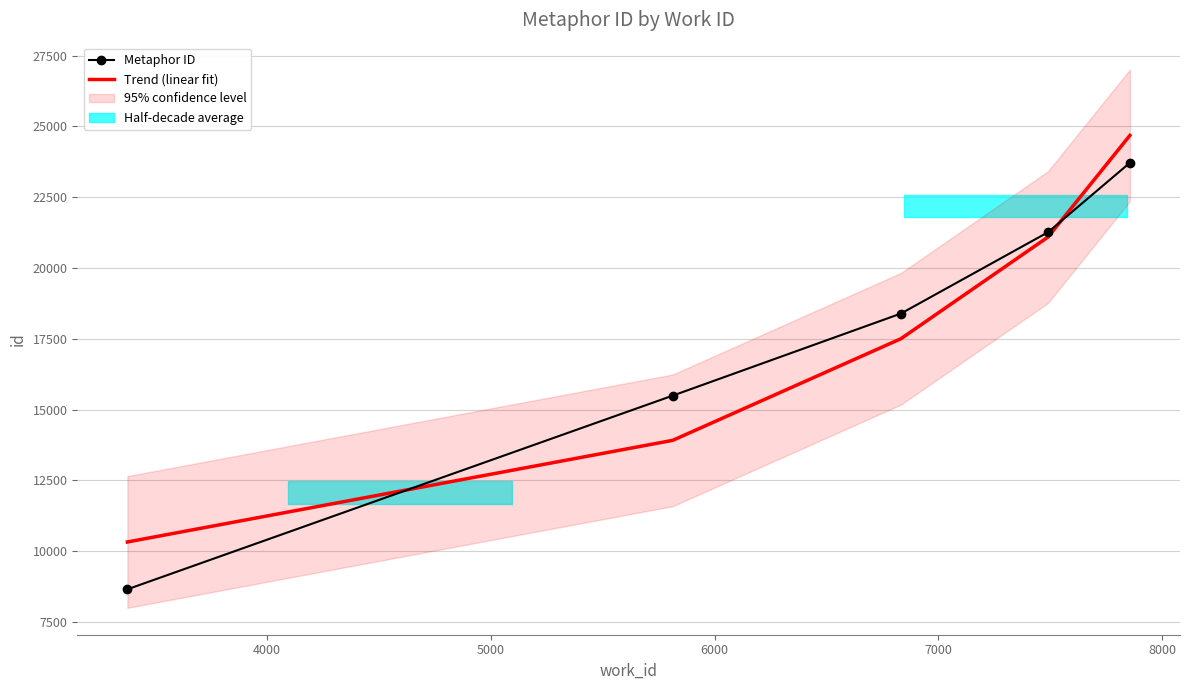

Which series has the largest range (max minus min)?

Metaphor ID